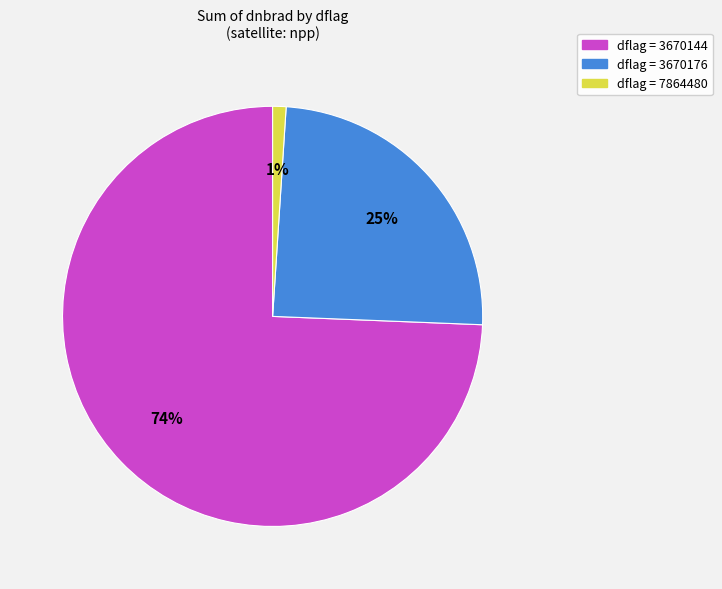

Does any single category account for the majority?

Yes